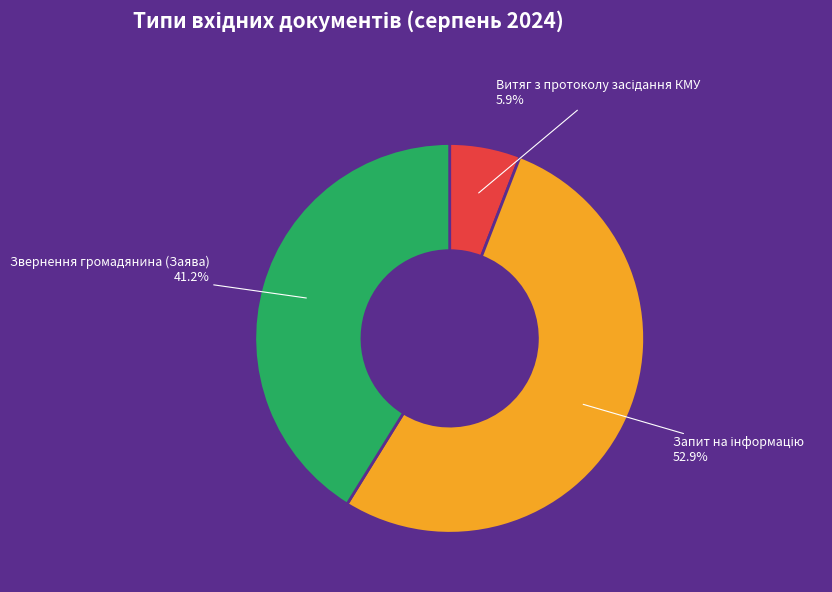

How much of the chart is everything except Звернення громадянина (Заява)?

58.8%